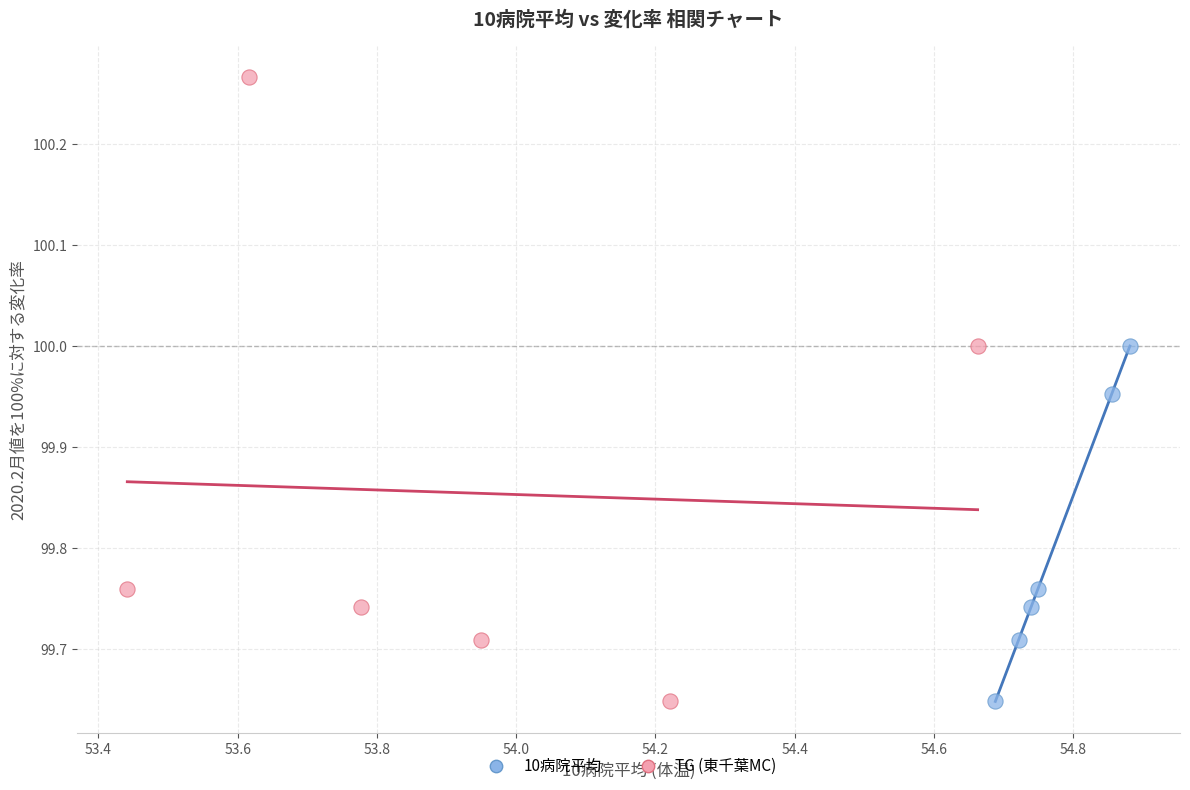

Which series has the largest Y range (max minus min)?

TG (東千葉MC)